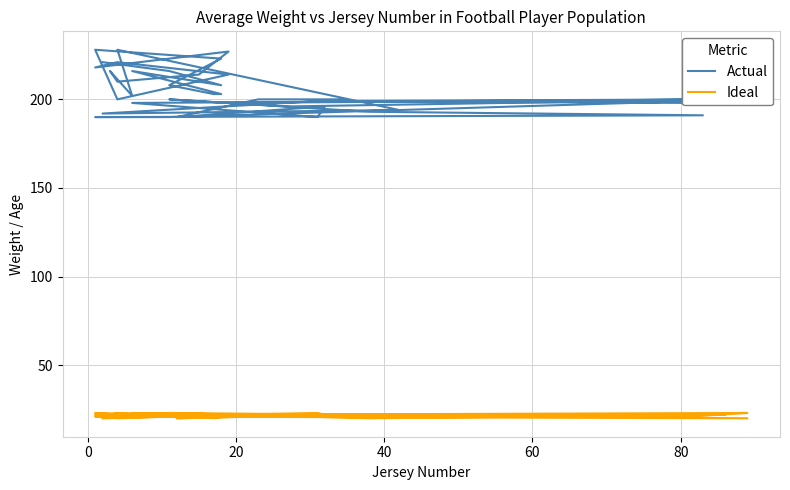

Which series has the largest total across all categories?

Actual